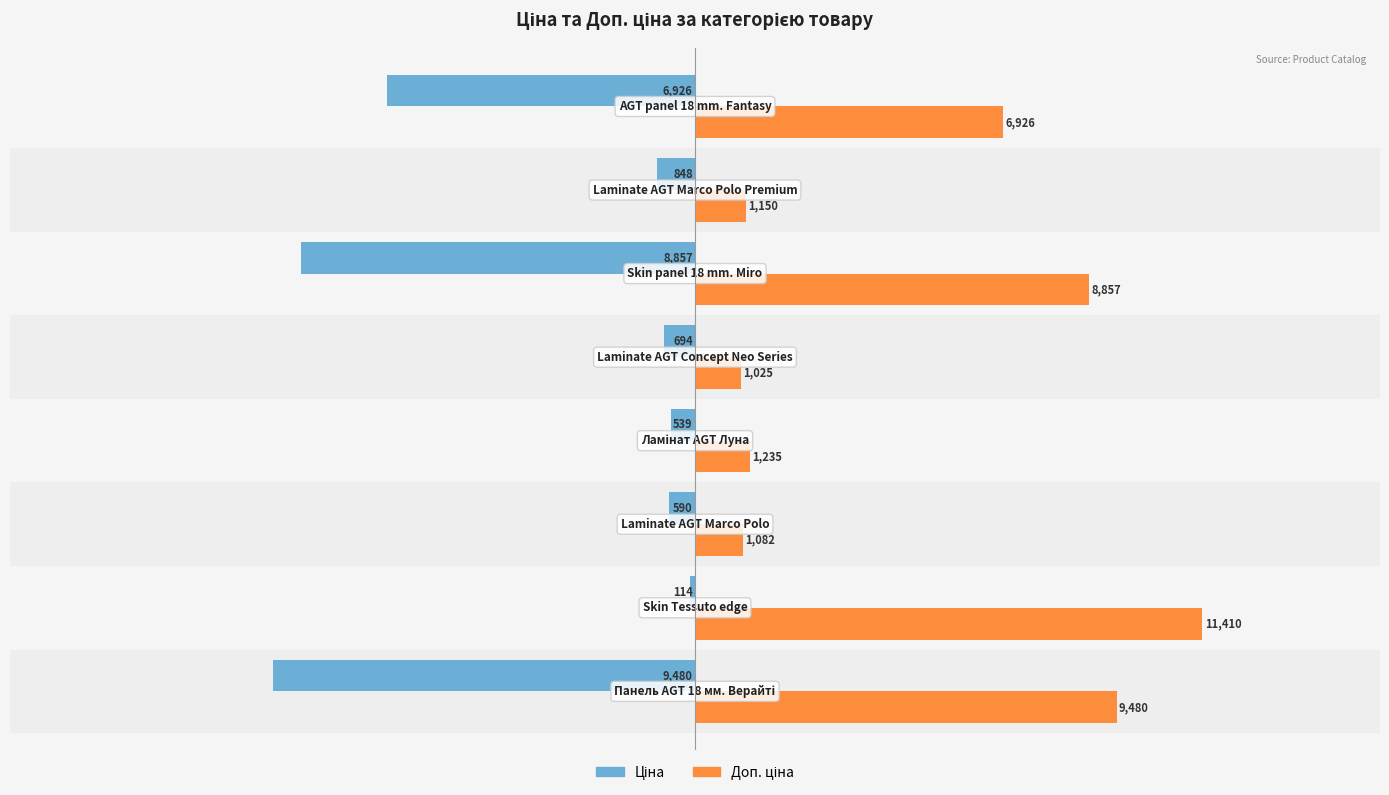

At how many categories does at least one series exceed 8733?

3